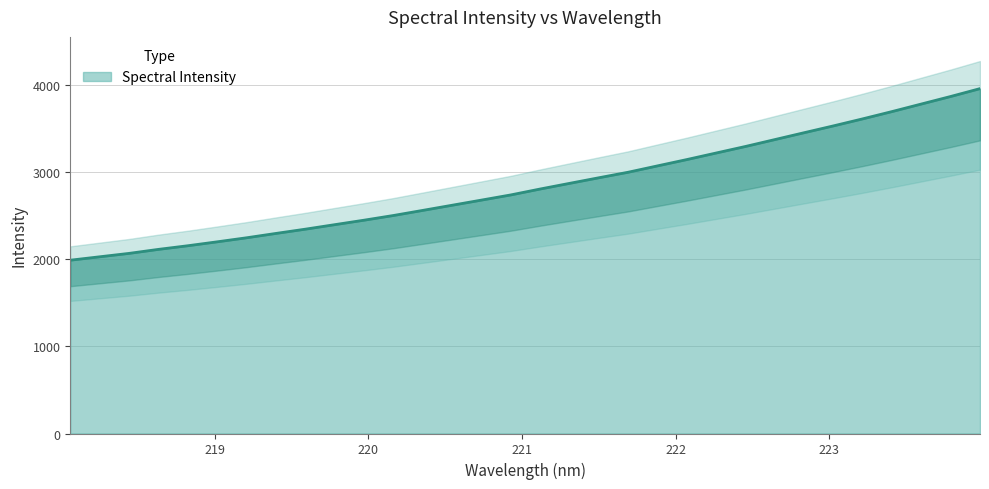

At which label does the data first exceed 2805?

221.1174